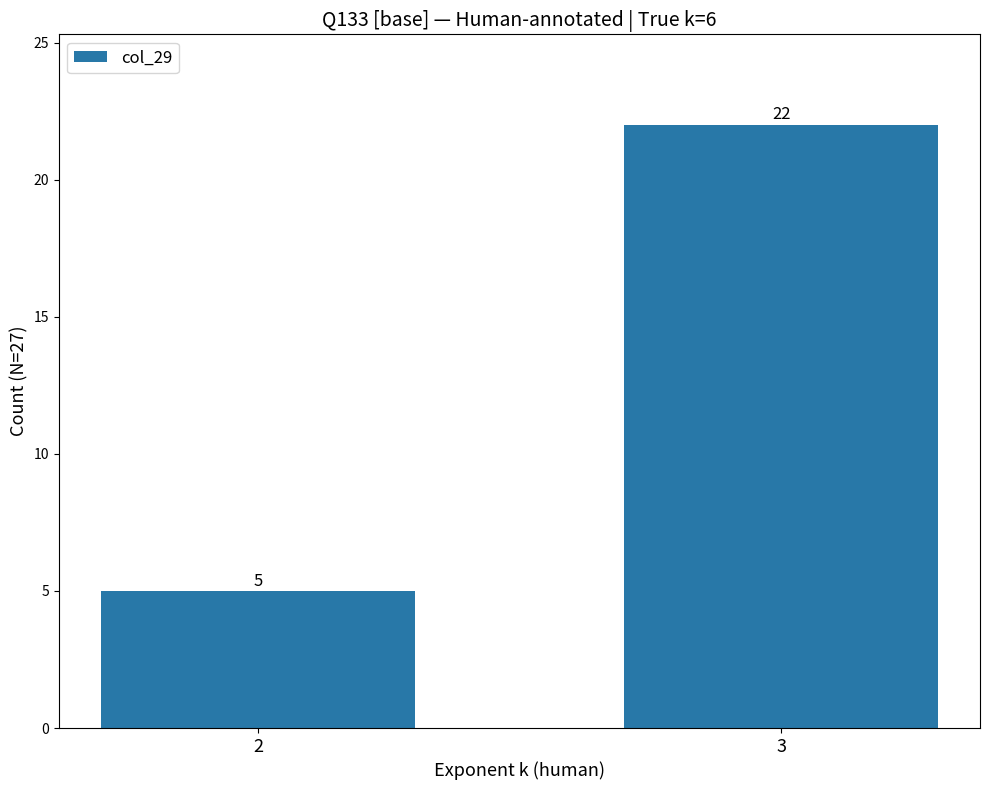

Reading right to left, list all the values displayed in this chart.

22	5